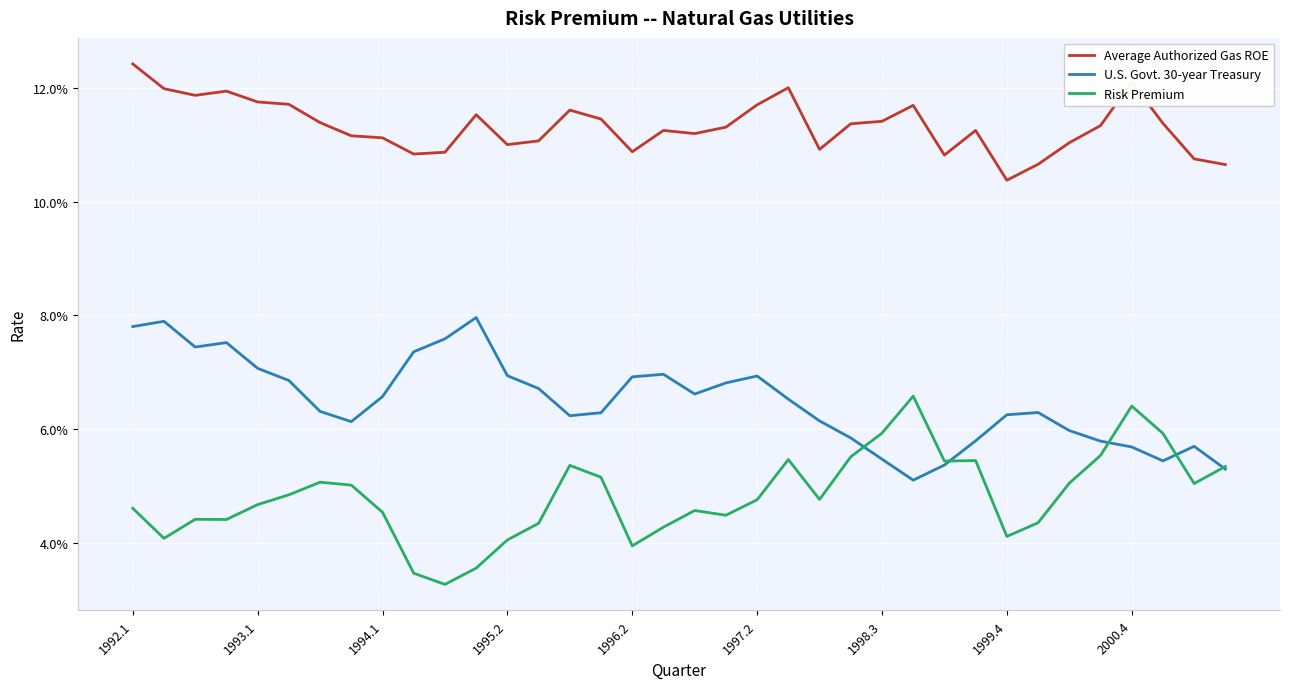

True or false: Risk Premium and Average Authorized Gas ROE intersect in this chart.

False